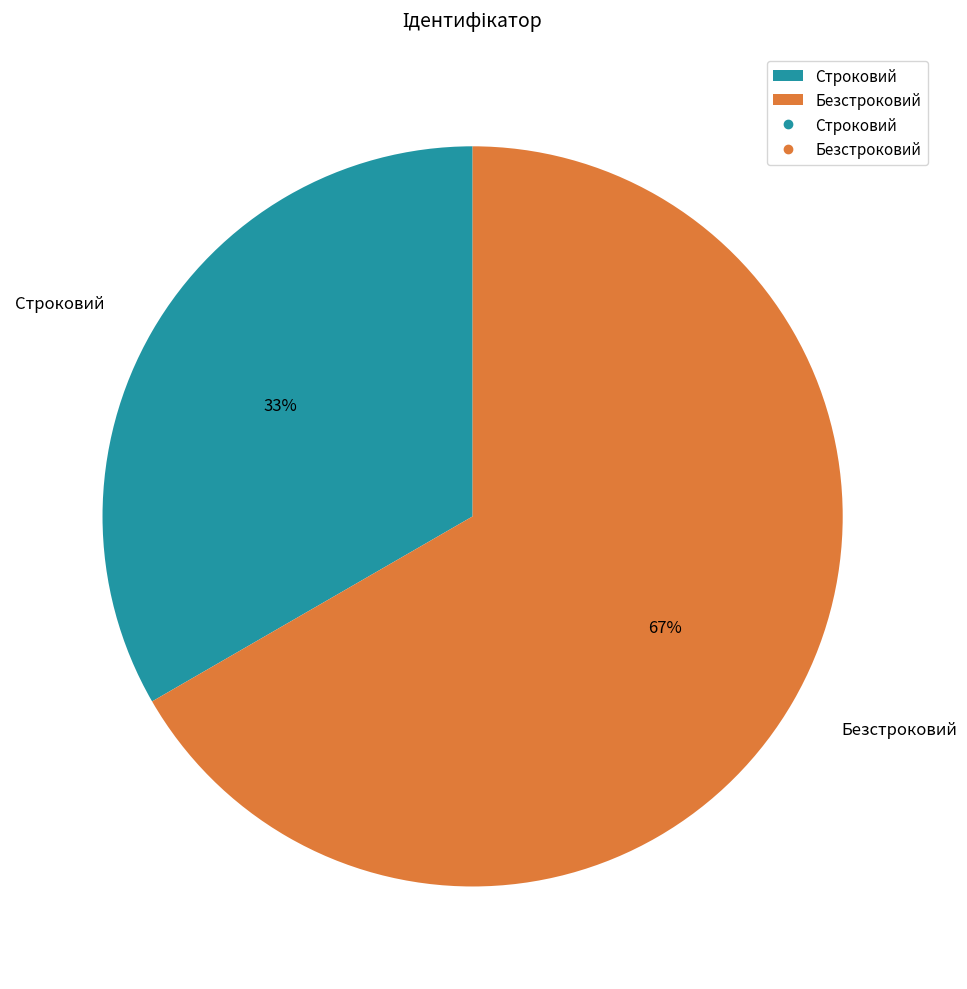

How many slices are in this pie chart?

2